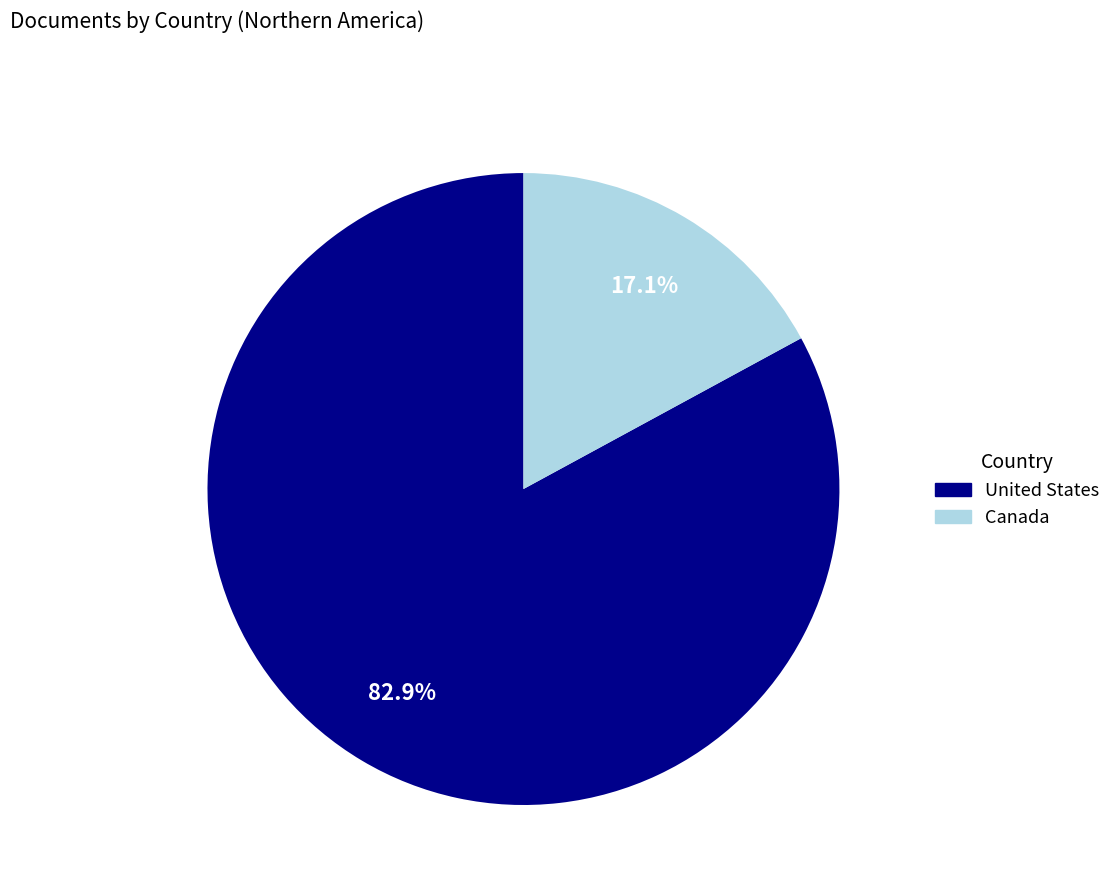

What percentage do Canada and United States together represent?

100.0%